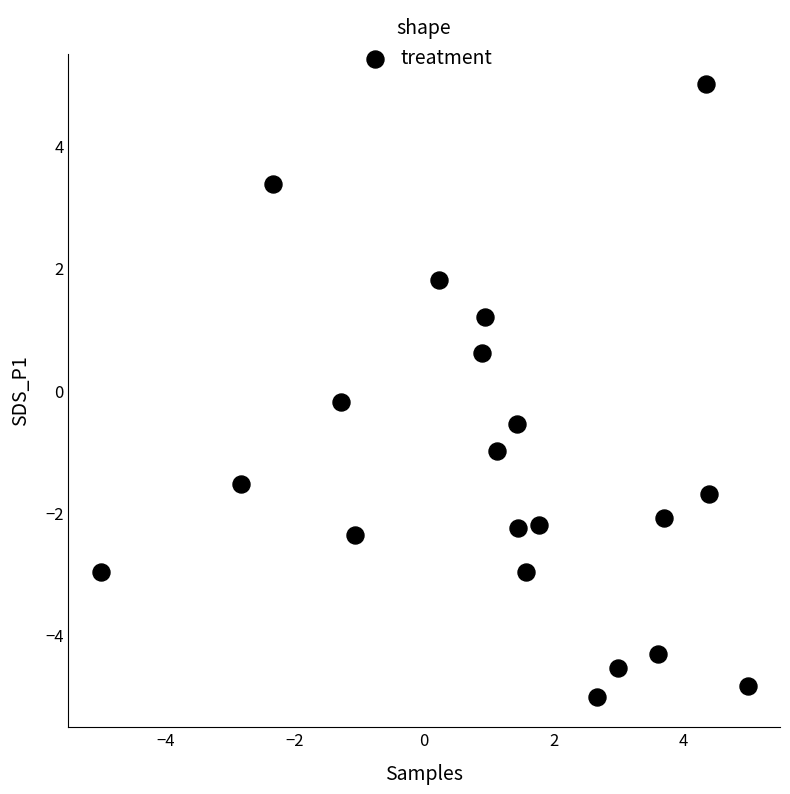

What is the range of X values (max minus min)?

10.0